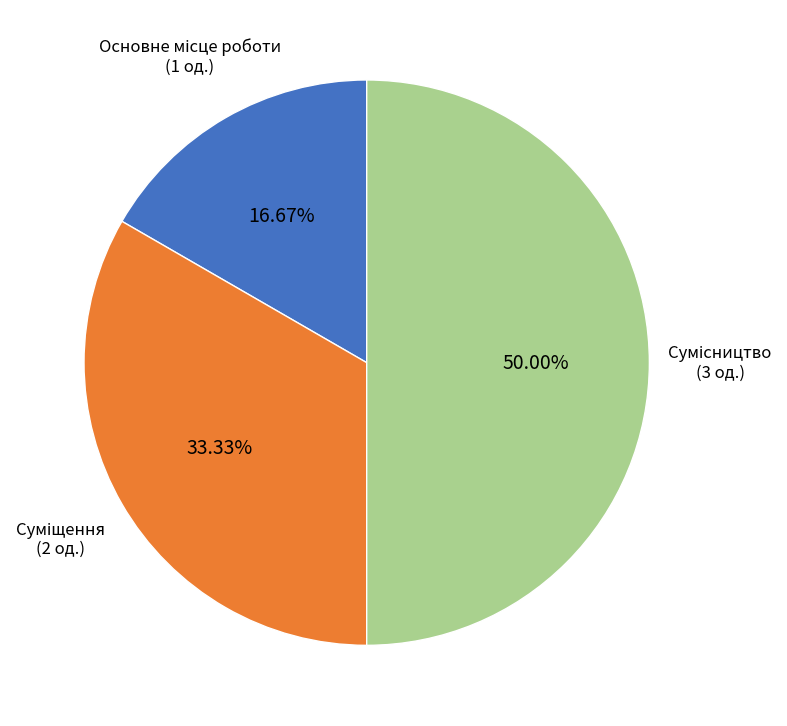

True or false: Суміщення accounts for 33% of the total.

True